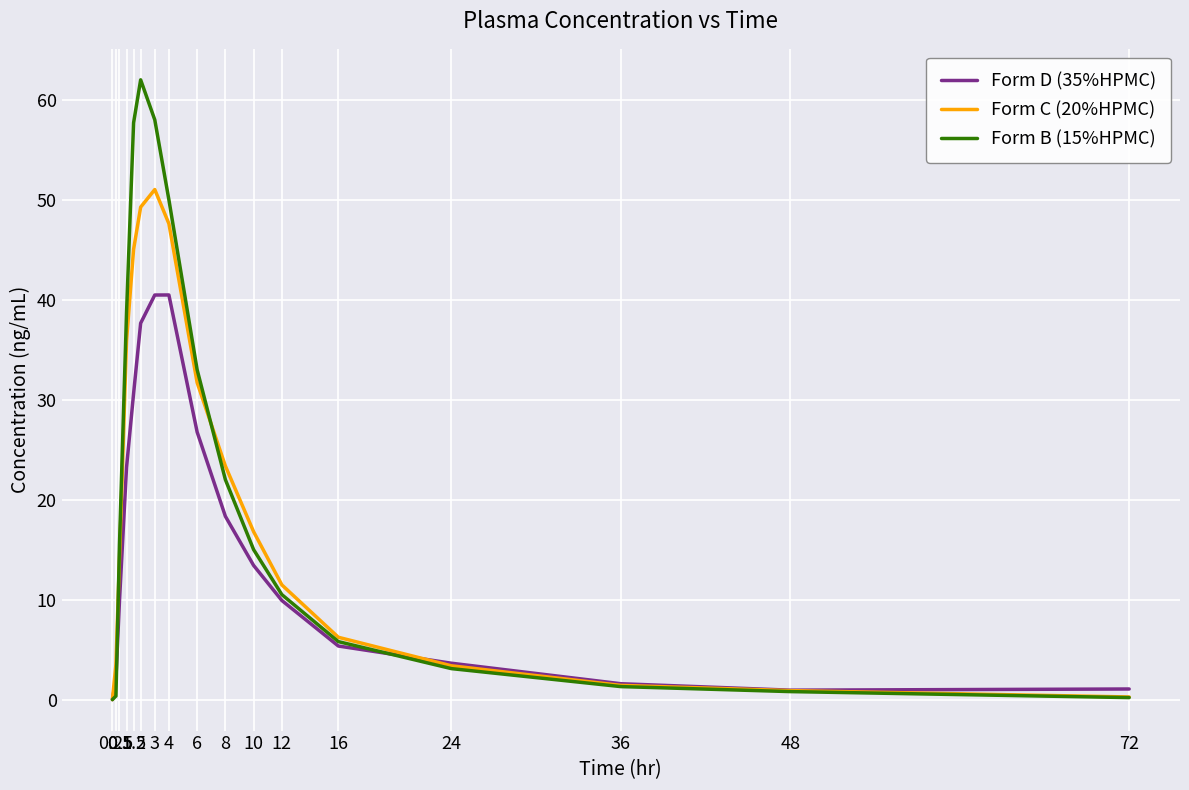

The Form C (20%HPMC) series shows 67.5 at 4. True or false?

False